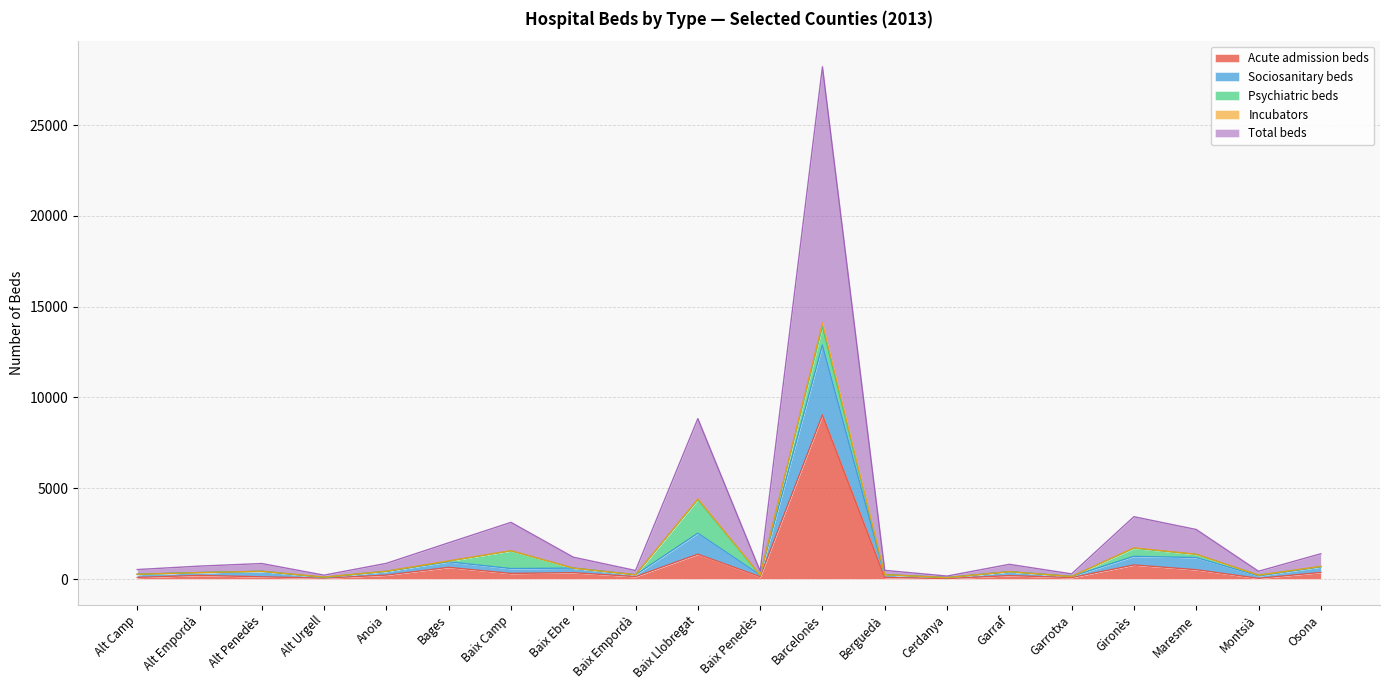

Does the chart have visible grid lines?

Yes